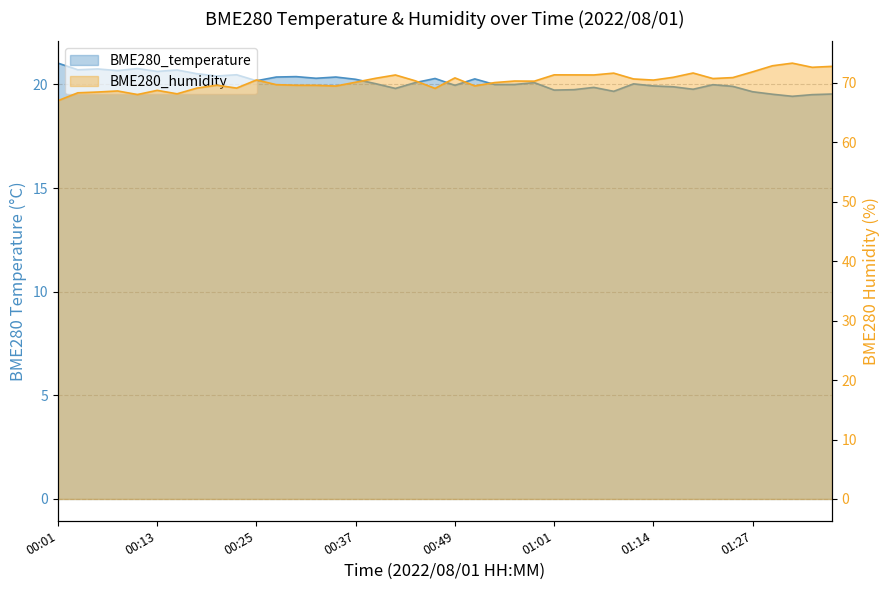

Read the BME280_humidity value at 00:30.

69.6